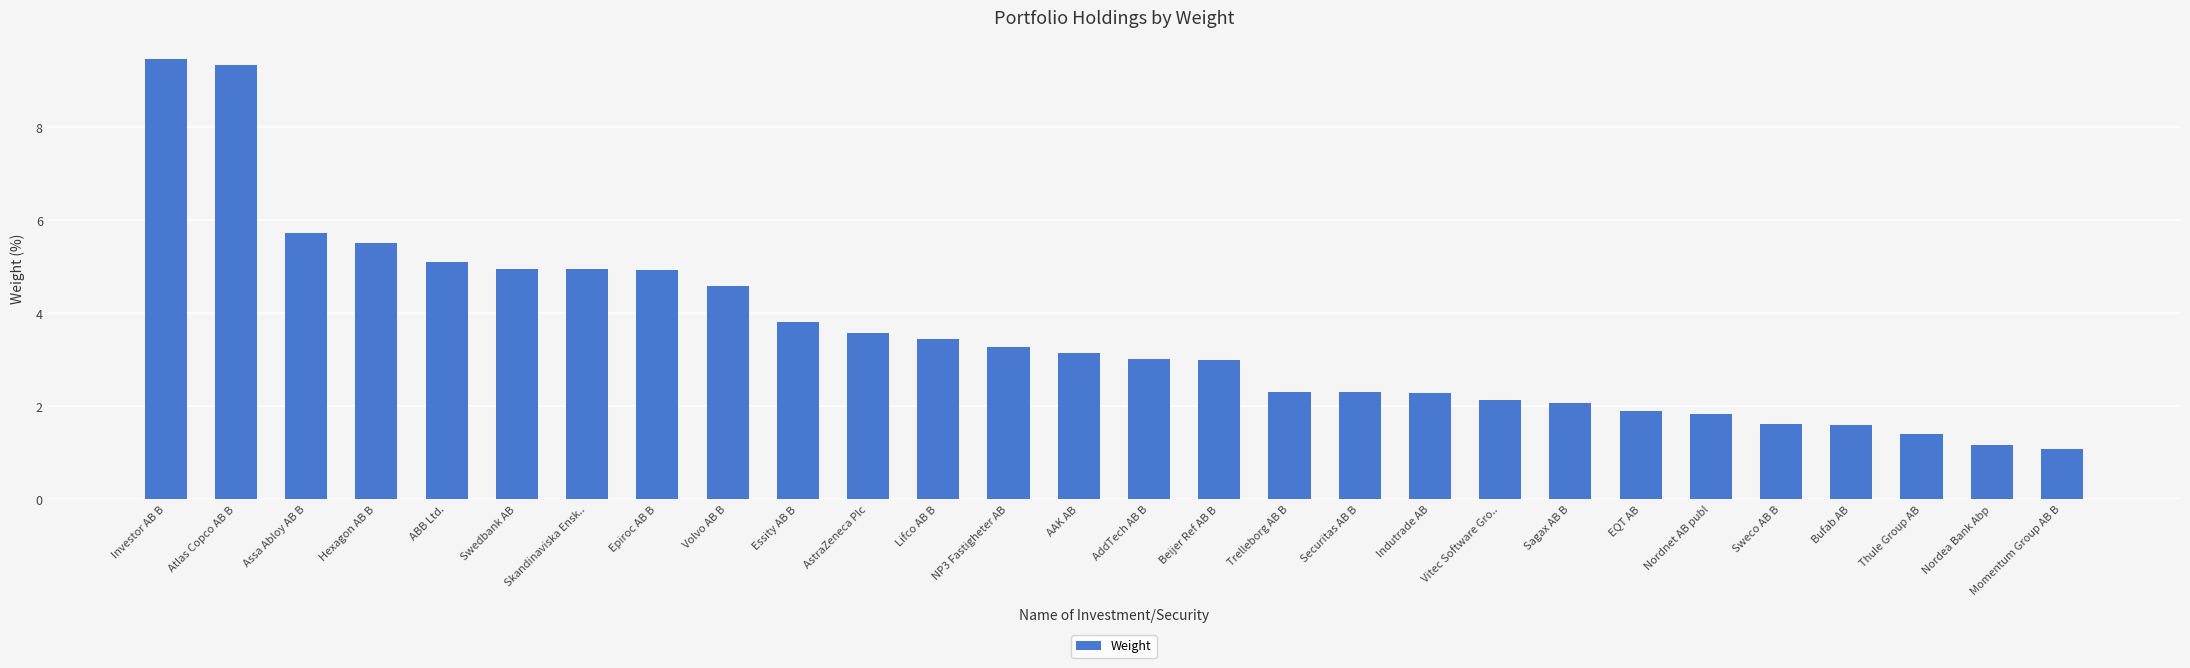

What is the greatest value displayed?

9.5